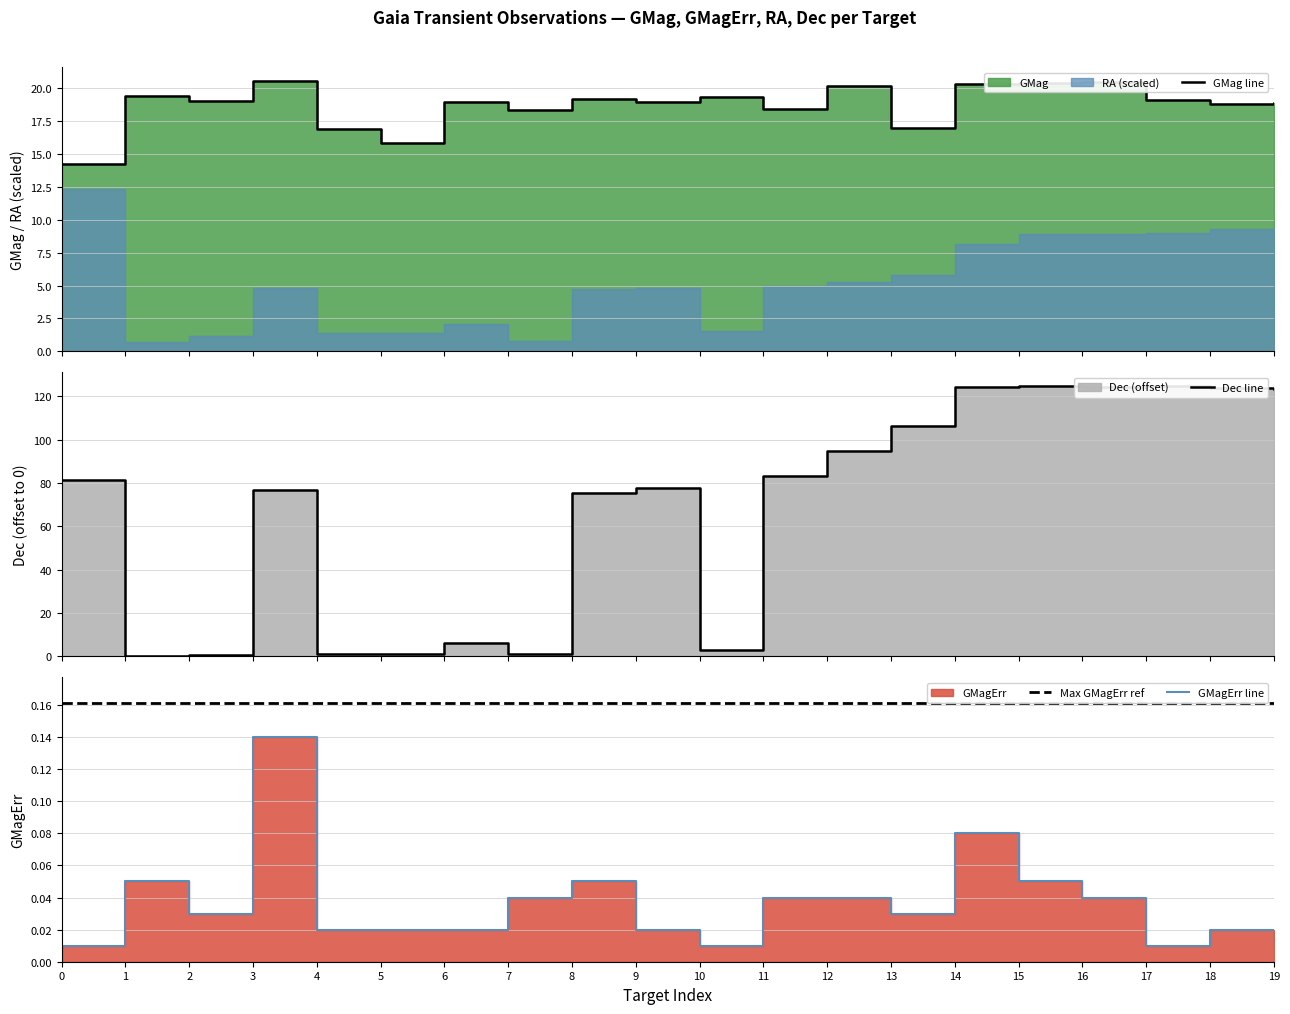

Reading right to left, transcribe all the data shown in this chart.

GMag: 18.9	18.8	19.1	20.5	20.4	20.3	16.9	20.2	18.5	19.4	19.0	19.2	18.4	18.9	15.8	16.9	20.6	19.0	19.4	14.2
GMagErr: 0.0	0.0	0.0	0.0	0.1	0.1	0.0	0.0	0.0	0.0	0.0	0.1	0.0	0.0	0.0	0.0	0.1	0.0	0.1	0.0
Dec: 123.5	123.9	124.6	124.4	124.8	124.2	106.0	94.9	83.2	3.1	77.8	75.2	1.2	6.3	1.3	1.3	76.9	0.8	0.0	81.2